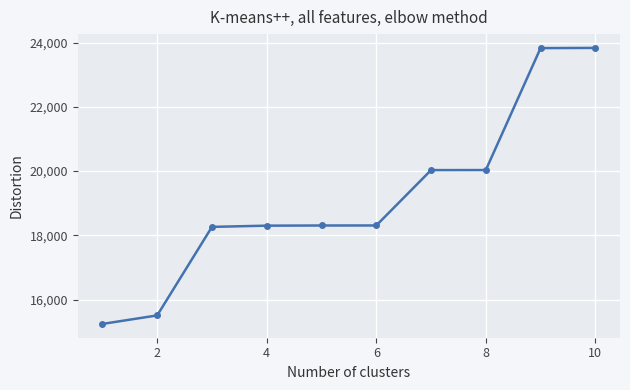

What is the maximum value shown in the chart?

23838